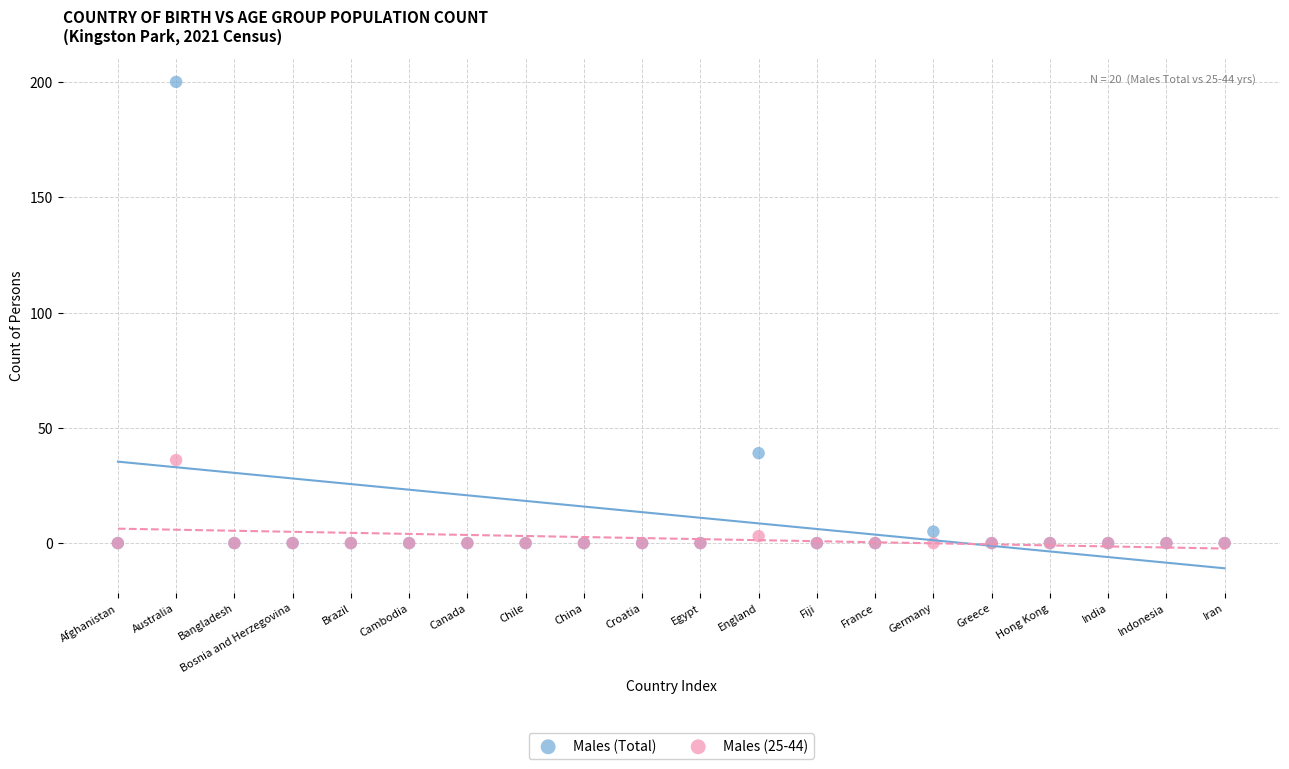

Across all series, what Y value is closest to 100?

39